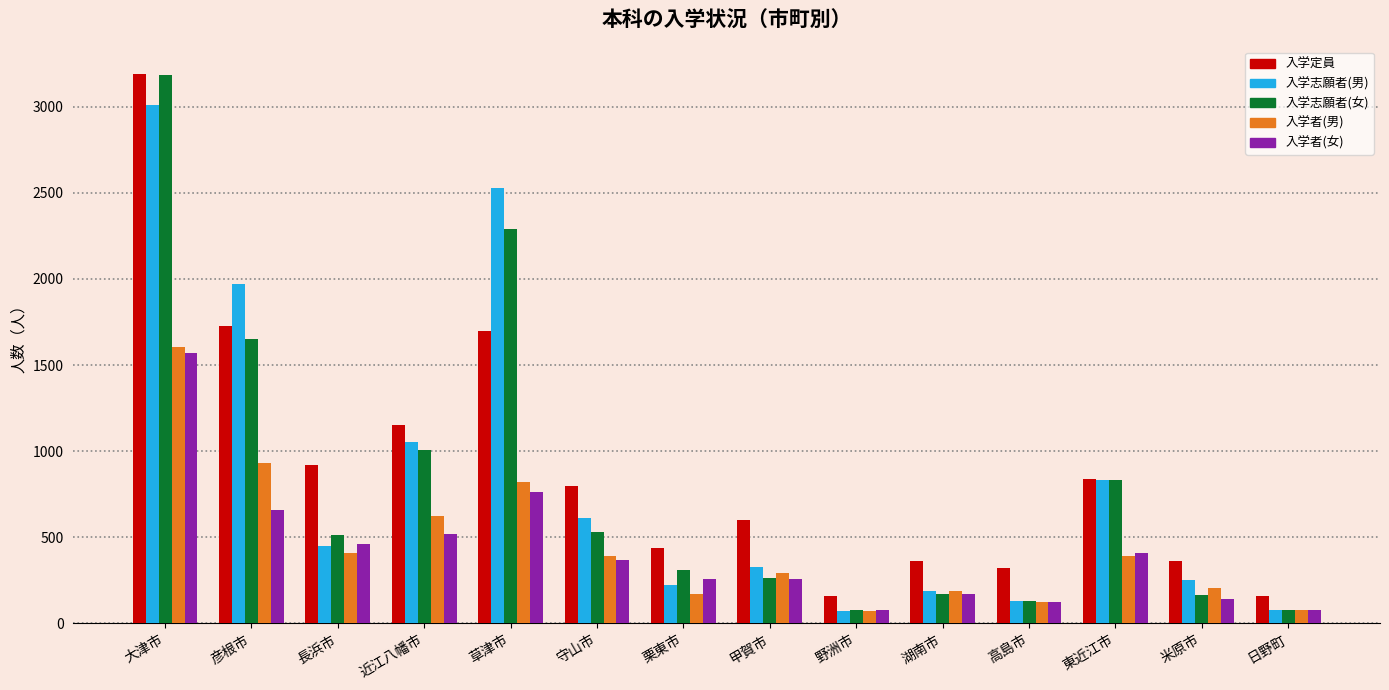

What is the approximate value of 入学志願者(女) at 甲賀市?

263